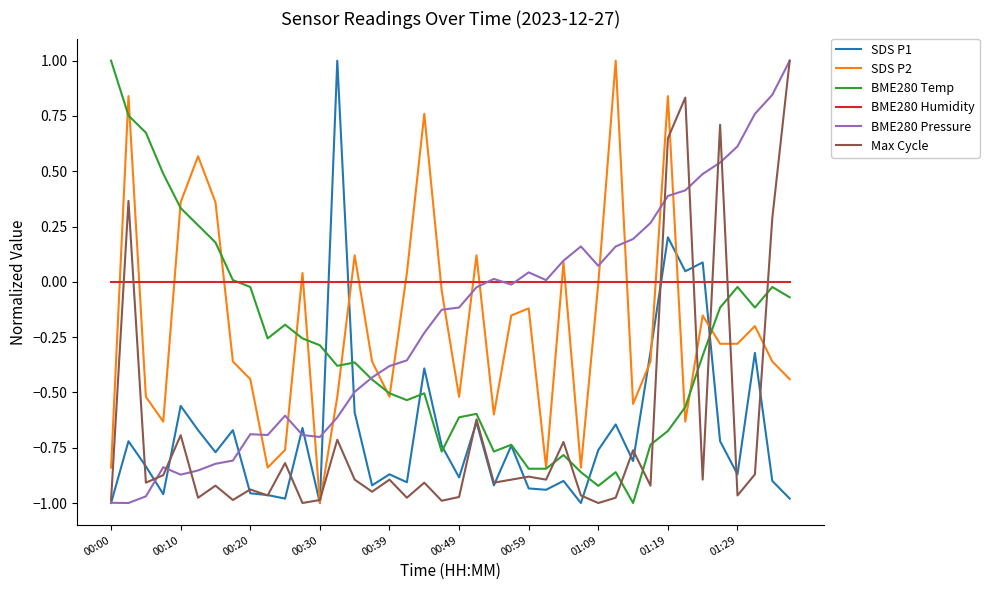

What is the maximum value for Max Cycle?

1.0